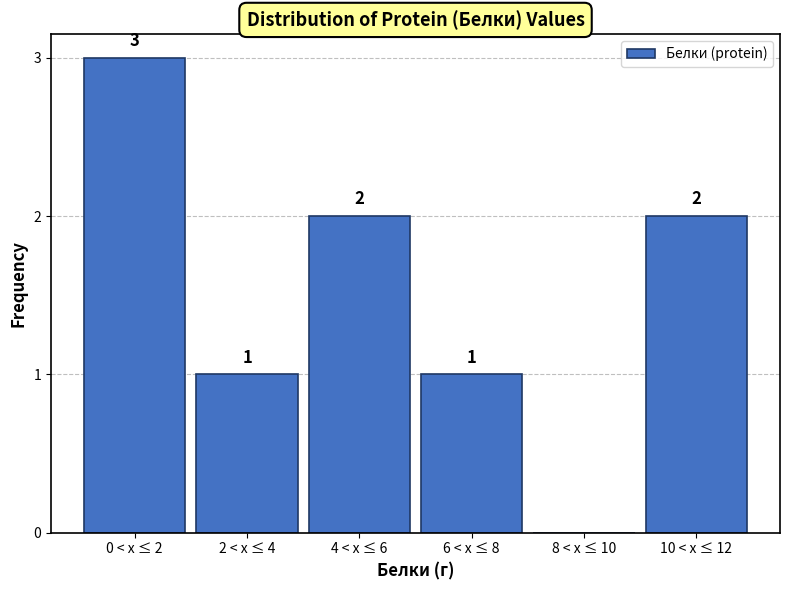

Reading left to right, list all the values displayed in this chart.

0 < x ≤ 2=3	2 < x ≤ 4=1	4 < x ≤ 6=2	6 < x ≤ 8=1	8 < x ≤ 10=0	10 < x ≤ 12=2